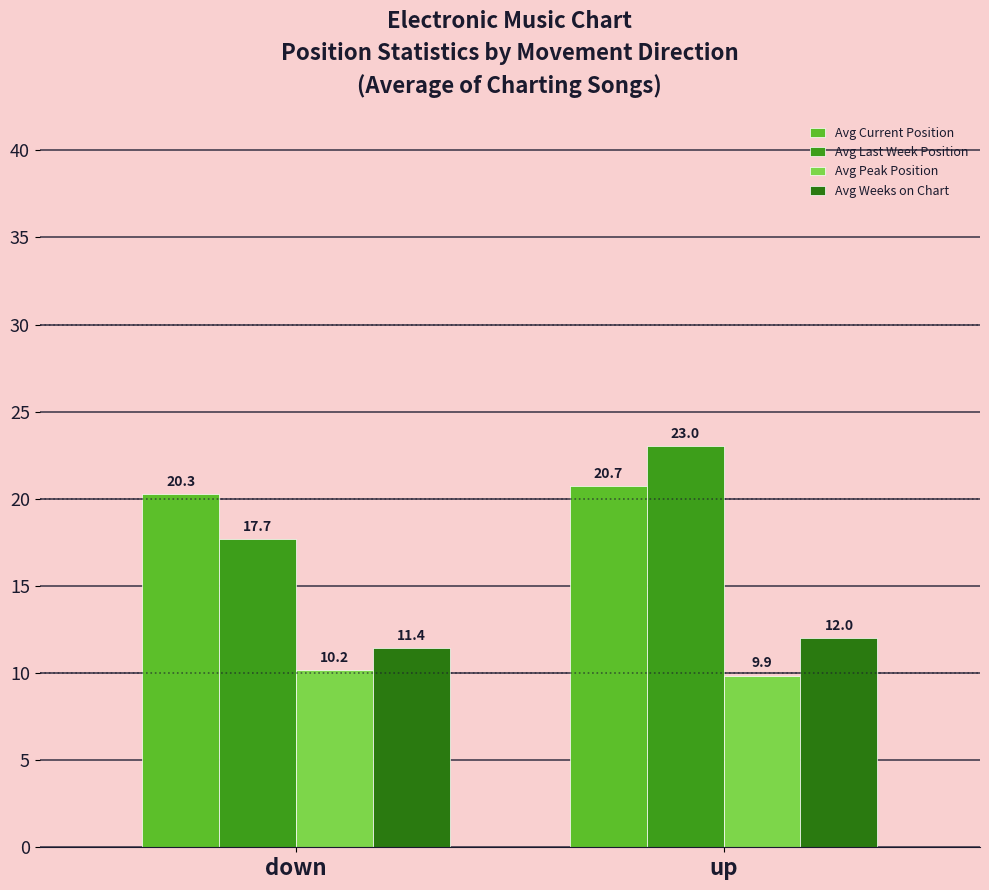

What are all the series names shown in the legend?

Avg Current Position, Avg Last Week Position, Avg Peak Position, Avg Weeks on Chart